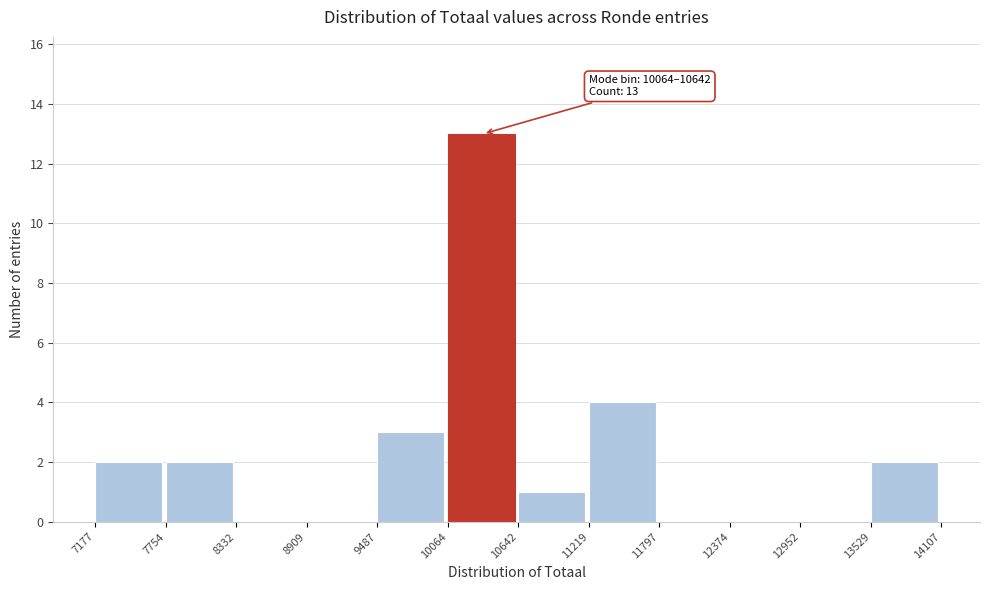

Over which range of the x-axis is the bar tallest?

10064 to 10642